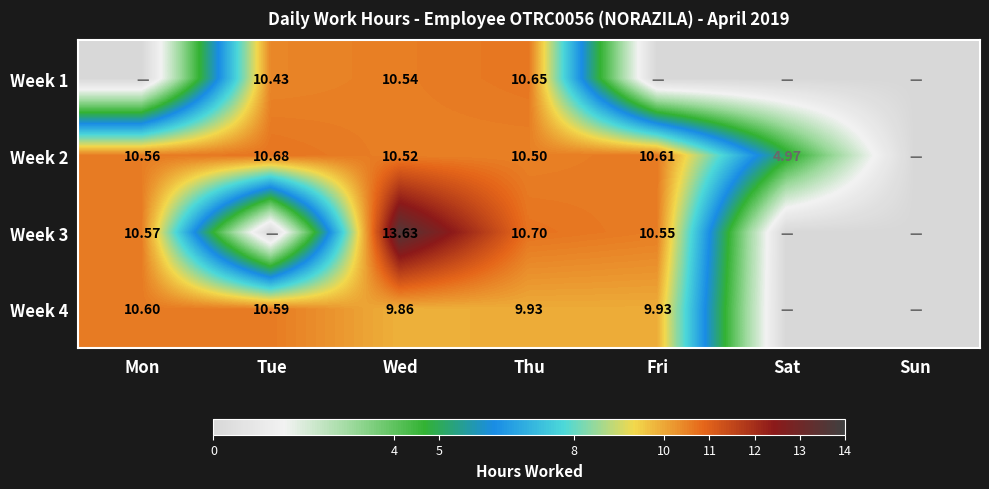

What is the maximum value shown in the chart?

13.6